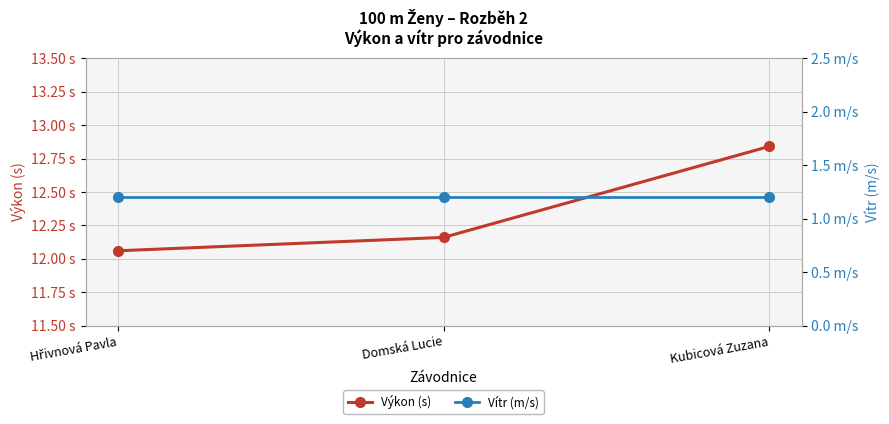

The value of Vítr (m/s) at Domská Lucie is 1.2. True or false?

True